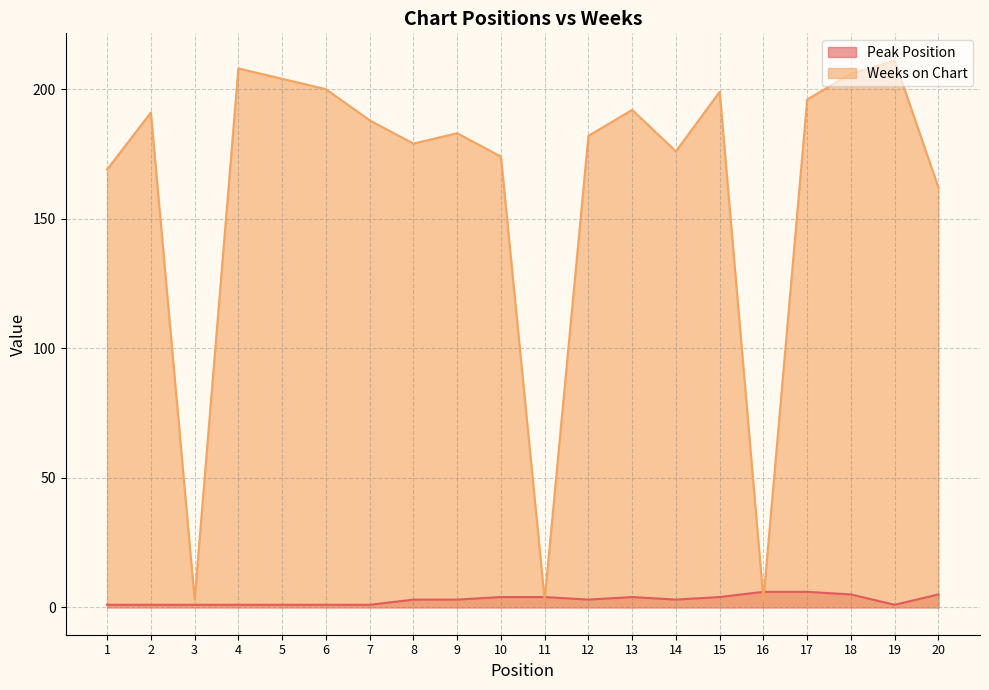

Reading left to right, what are all the values shown in this chart?

Peak Position: 1=1	2=1	3=1	4=1	5=1	6=1	7=1	8=3	9=3	10=4	11=4	12=3	13=4	14=3	15=4	16=6	17=6	18=5	19=1	20=5
Weeks on Chart: 1=169	2=191	3=3	4=208	5=204	6=200	7=188	8=179	9=183	10=174	11=3	12=182	13=192	14=176	15=199	16=3	17=196	18=206	19=211	20=162